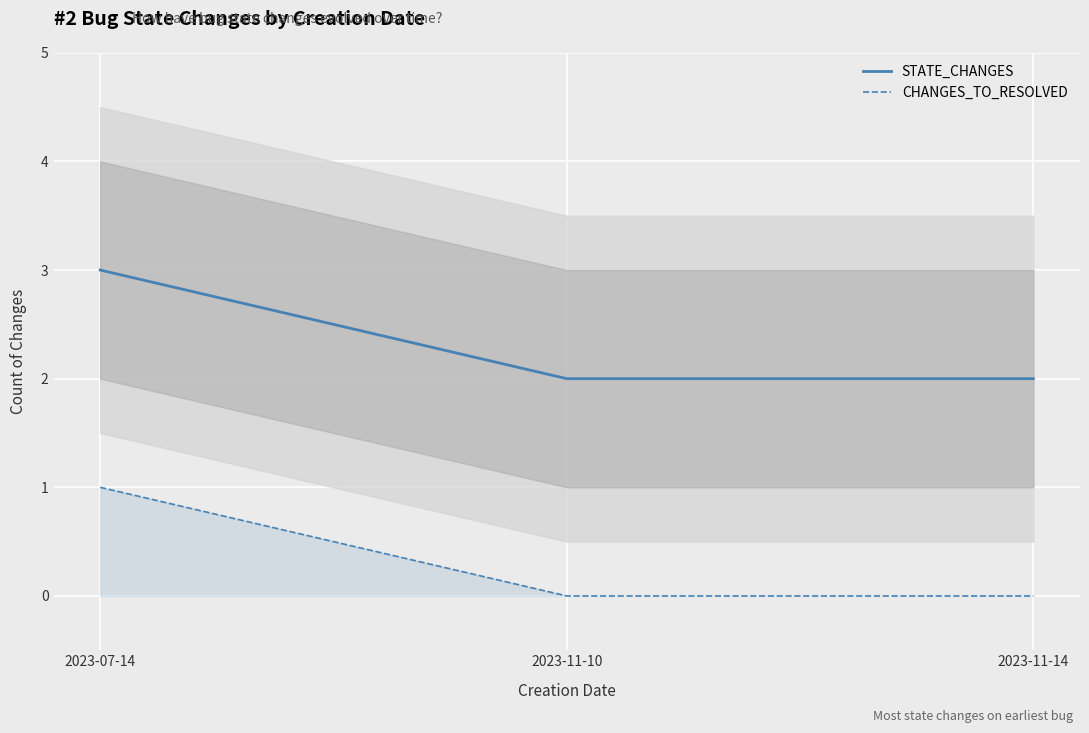

The value of CHANGES_TO_RESOLVED at 2023-11-10 is 0. True or false?

True